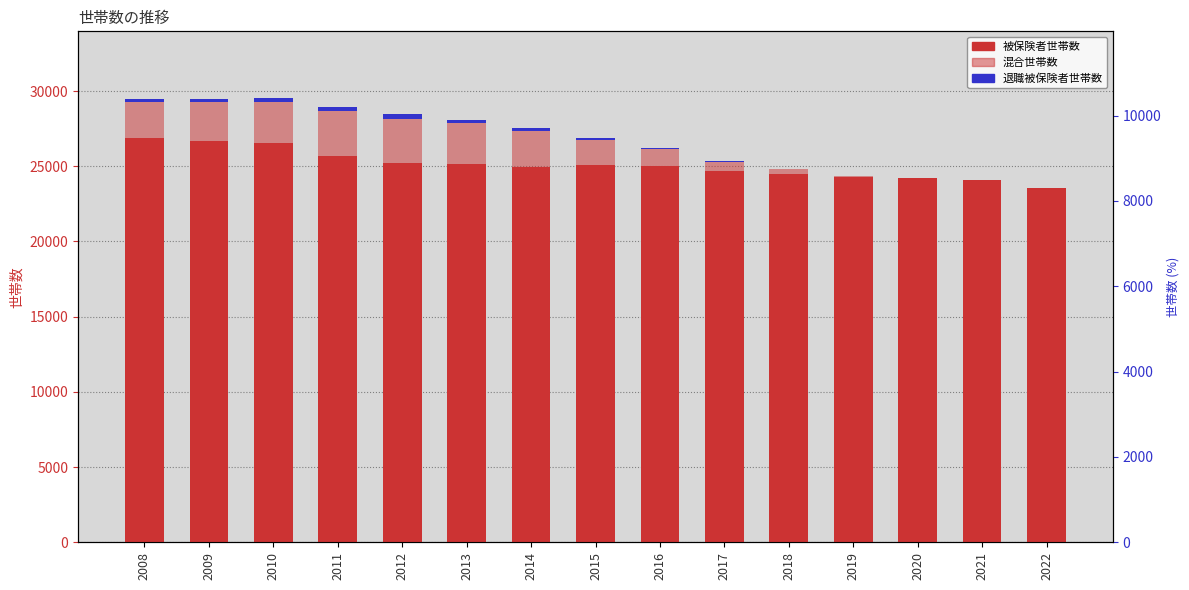

How many bars are there in total?

45